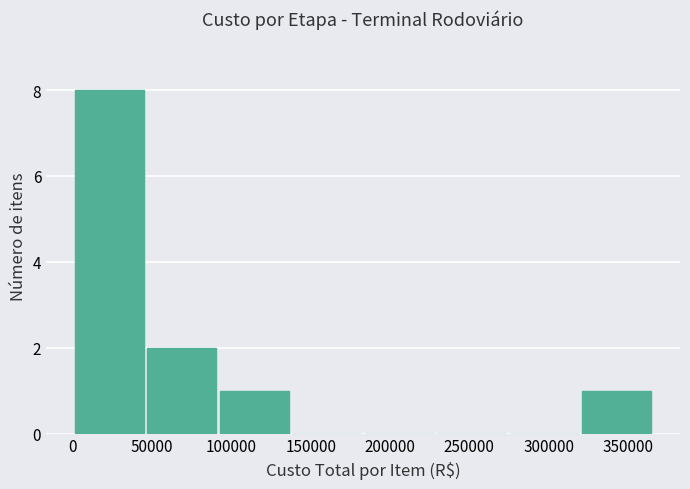

Reading left to right, list every bar in this chart as the range it spans on the x-axis followed by its height. Neither the bar edges nor the heights are printed on the chart, so give them approximately, as read against the axes.

0 to 45000: 8
45000 to 95000: 2
95000 to 140000: 1
140000 to 185000: 0
185000 to 230000: 0
230000 to 275000: 0
275000 to 320000: 0
320000 to 365000: 1